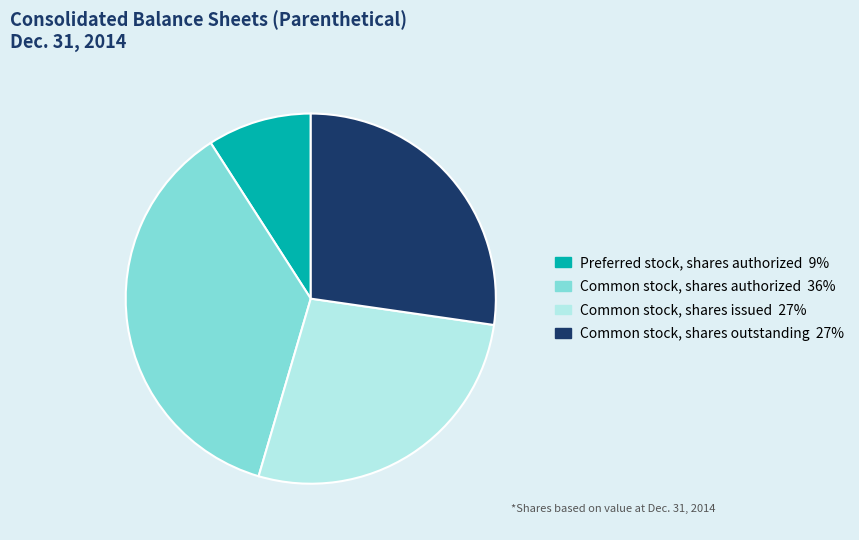

What is the ratio of the value at Common stock, shares issued to the value at Common stock, shares outstanding?

1.0